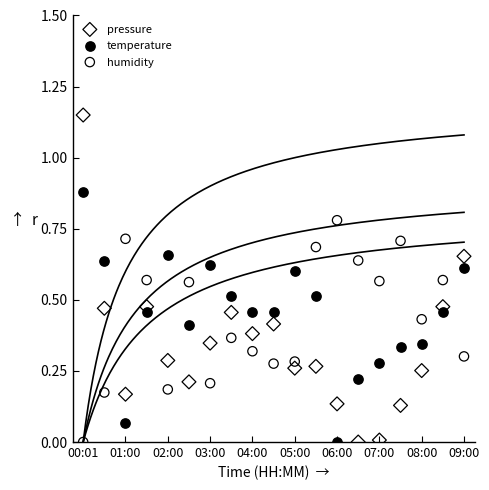

Which series contains the highest Y value?

pressure